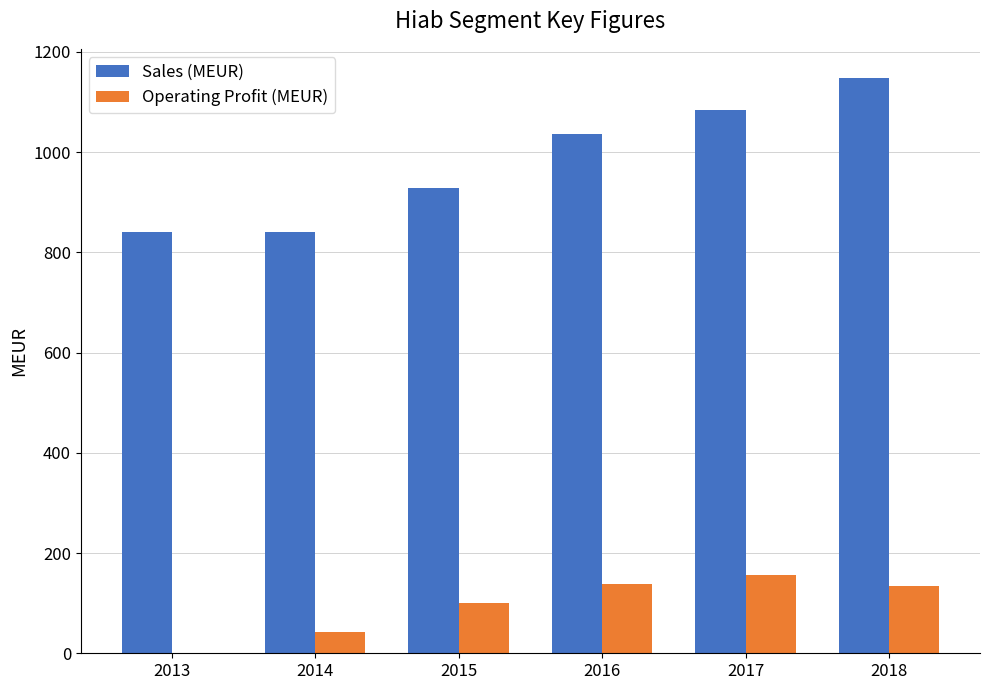

What is the approximate value of Sales (MEUR) at 2015?

928.1